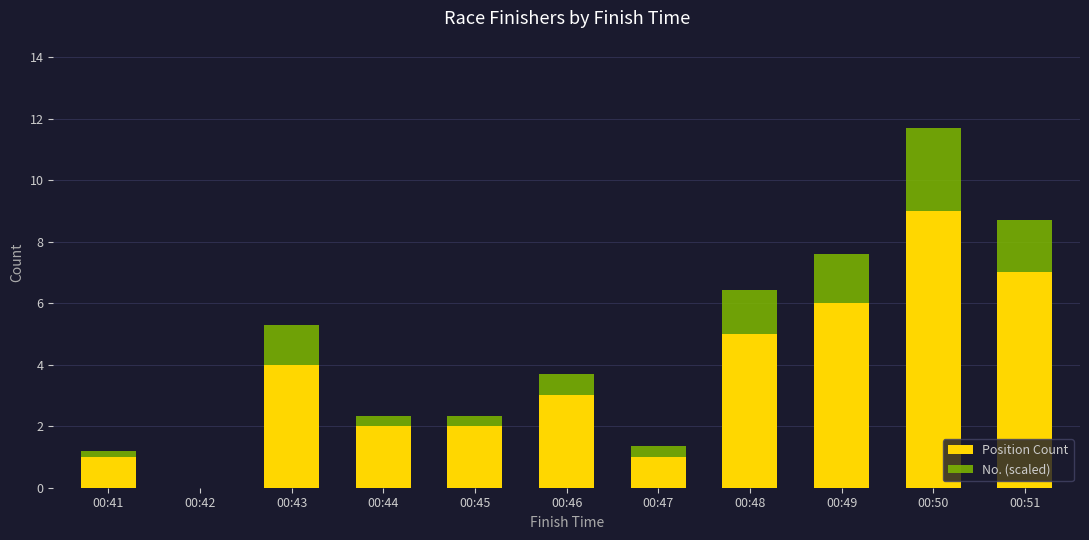

The Position Count series shows 7.0 at 00:51. True or false?

True